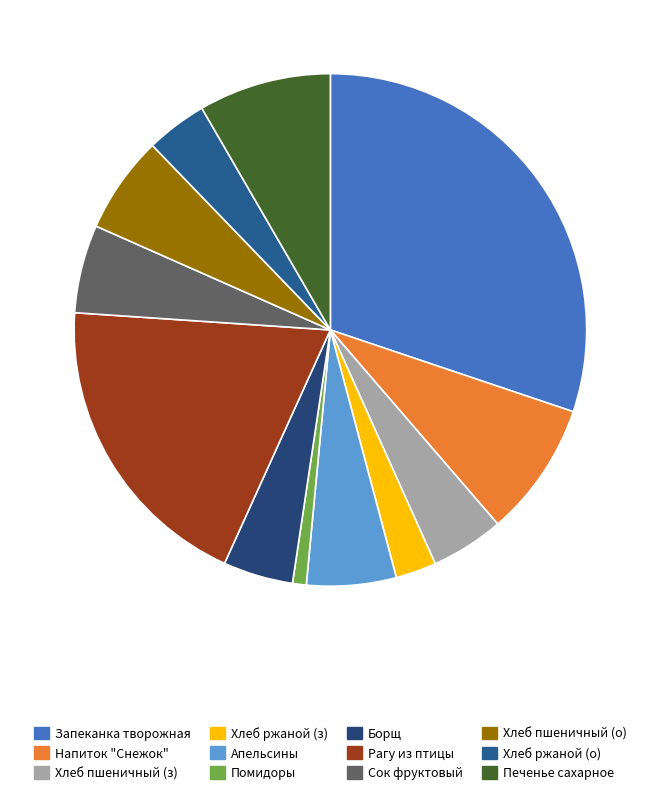

Which slice is the largest?

Запеканка из творога с молоком сгущенным